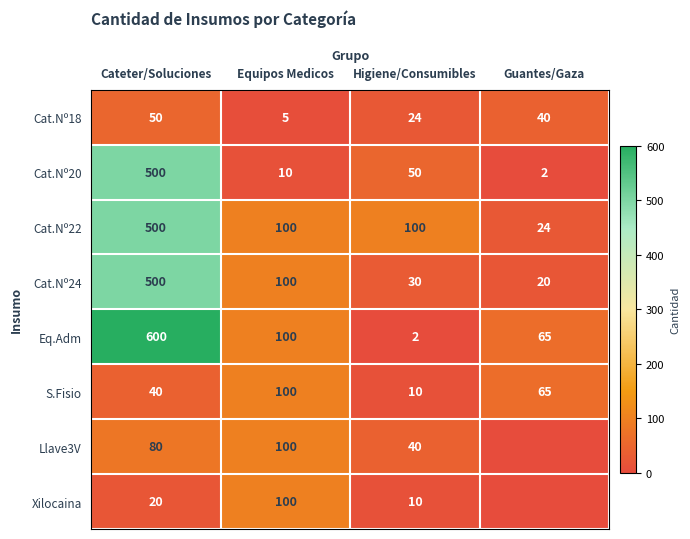

Which has a higher value, Cateter/Soluciones or Equipos Medicos?

Cateter/Soluciones